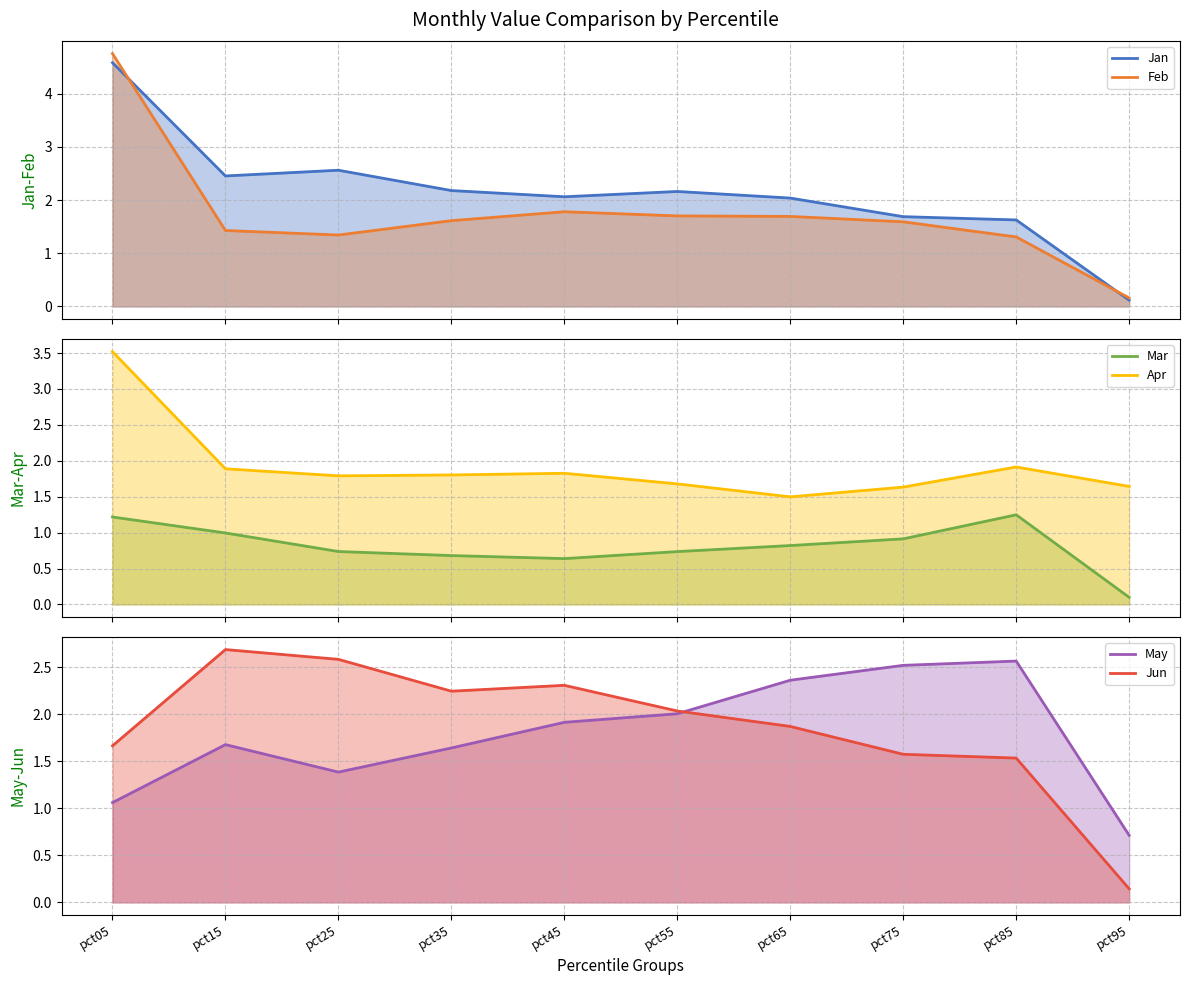

Is the value of Feb mean at pct45 greater than the value of Jan mean at pct35?

No